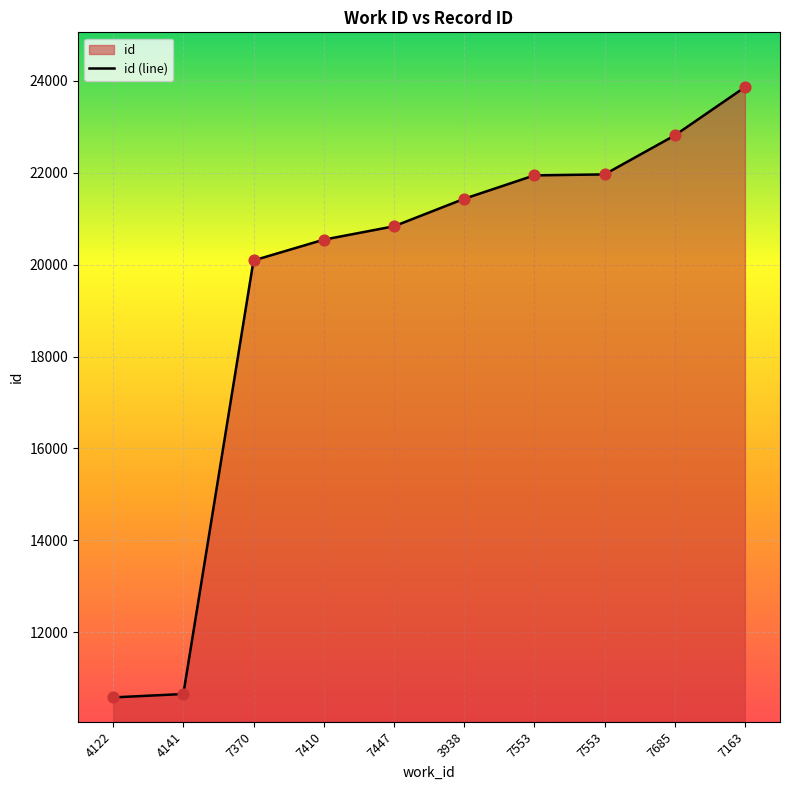

Which has a higher value, 7410 or 7685?

7685